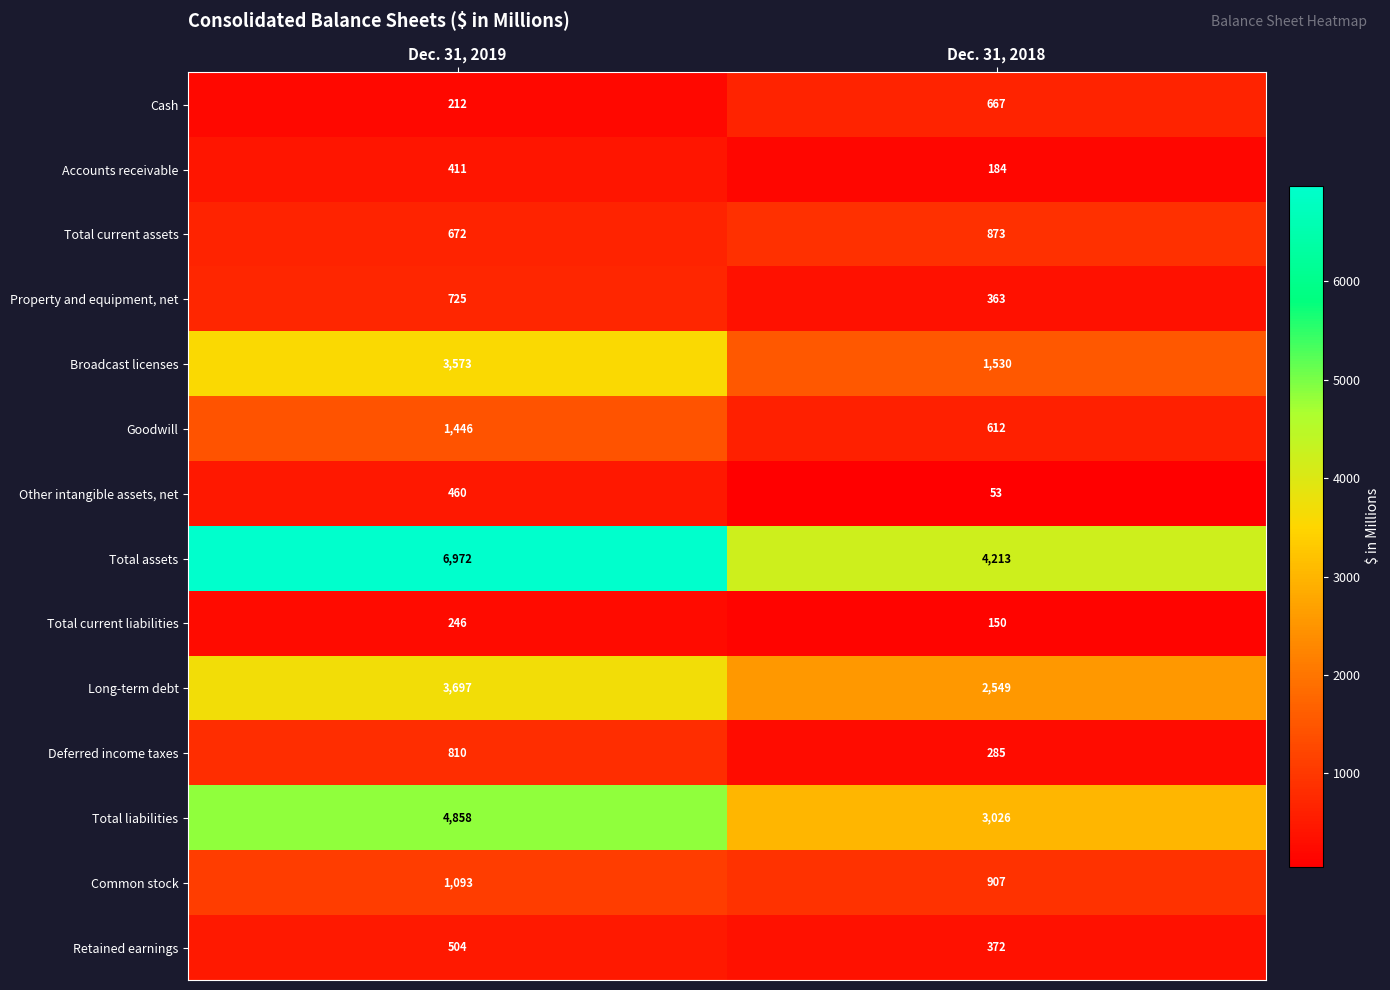

At how many categories does at least one series exceed 2368?

2